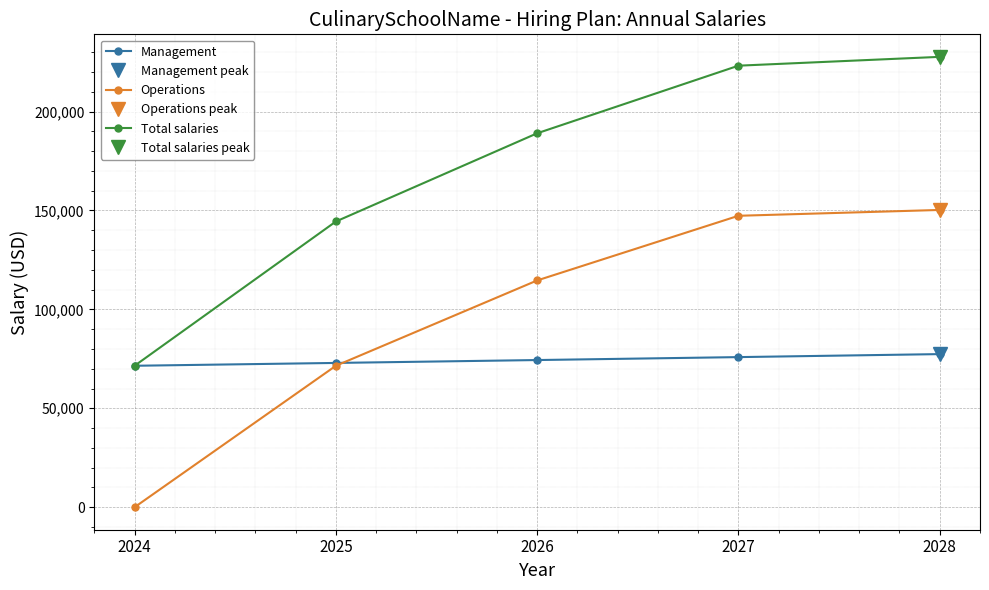

How many lines are shown in the chart?

3